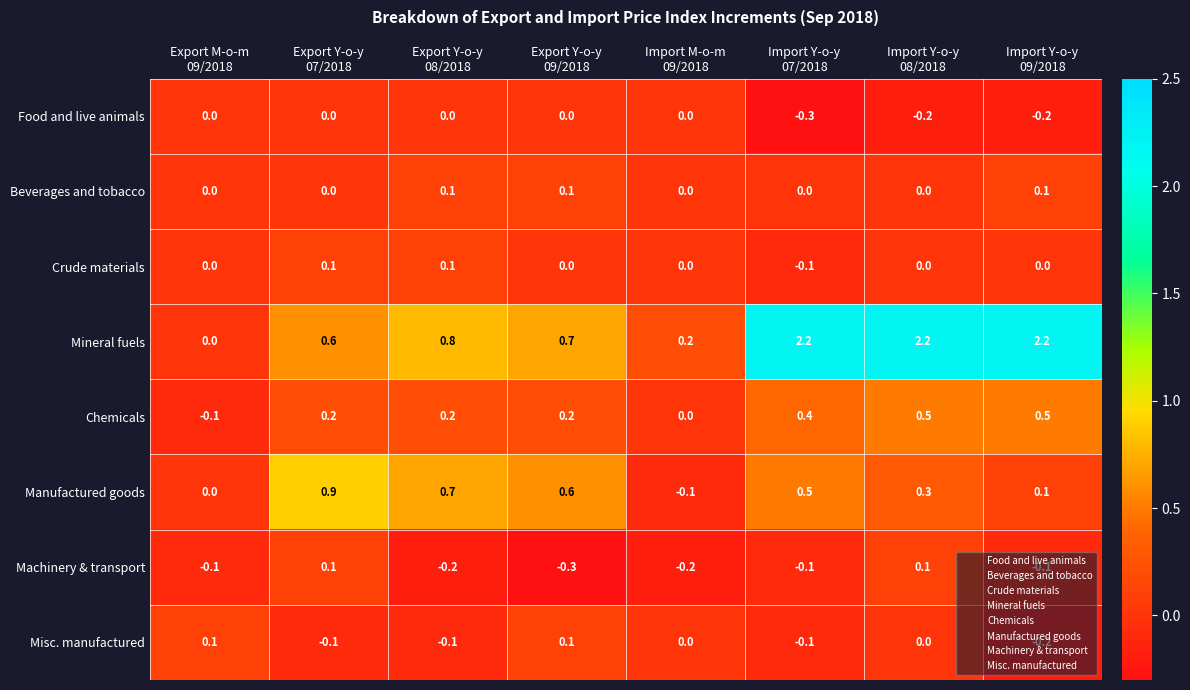

What is the lowest value of the Machinery & transport series?

-0.3